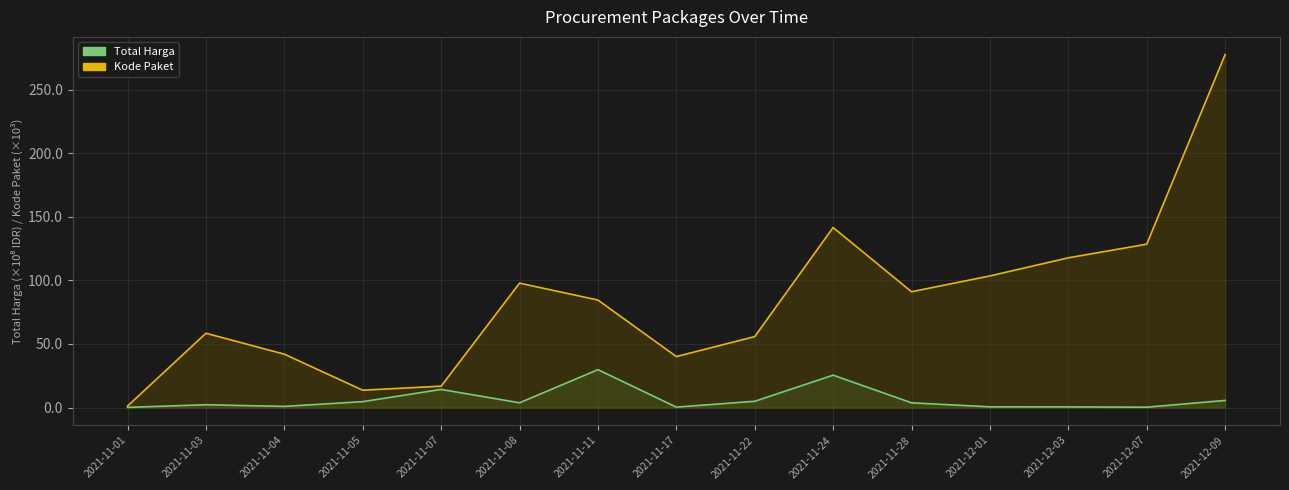

At how many categories does at least one series exceed 242?

1